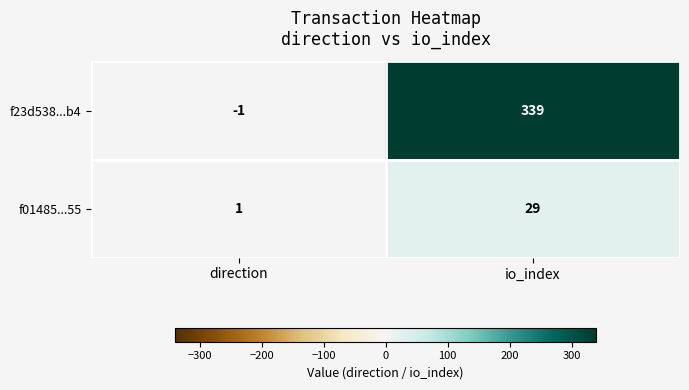

Is it true that f01485...55 equals 1 at direction?

True